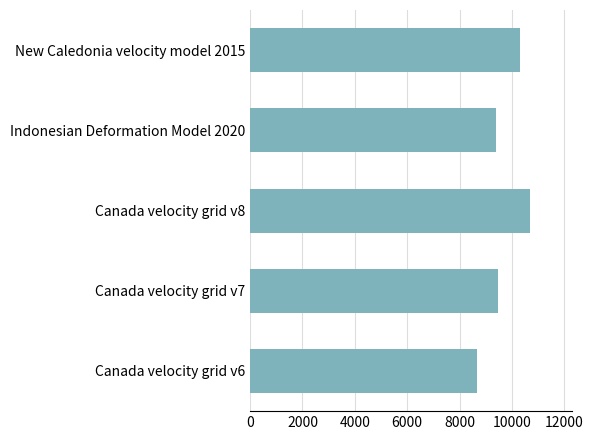

List the labels in order of value, largest first.

Canada velocity grid v8, New Caledonia velocity model 2015, Canada velocity grid v7, Indonesian Deformation Model 2020, Canada velocity grid v6